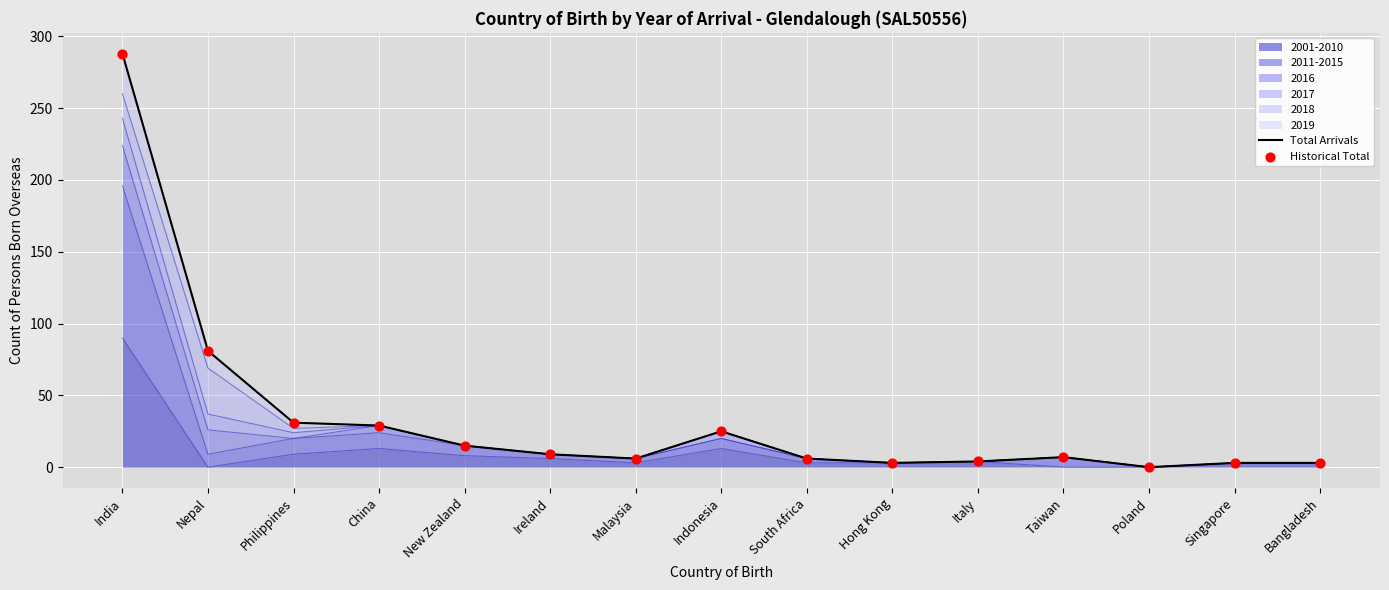

At which category is the sum across all series the highest?

India